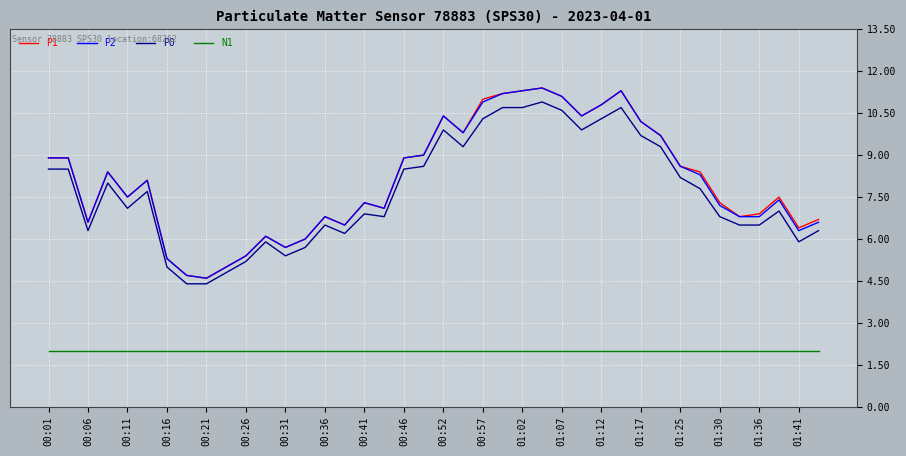

How many lines are shown in the chart?

4